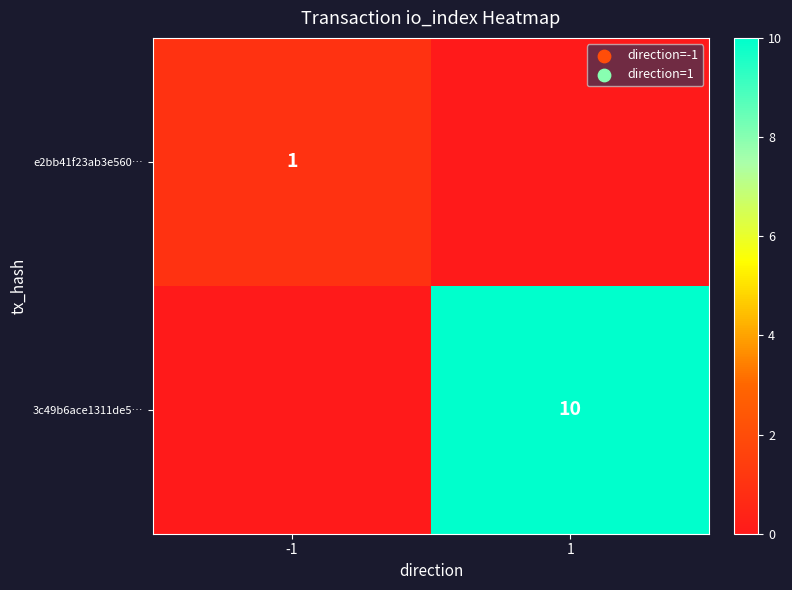

Is it true that e2bb41f23ab3e560… equals 1 at -1?

True